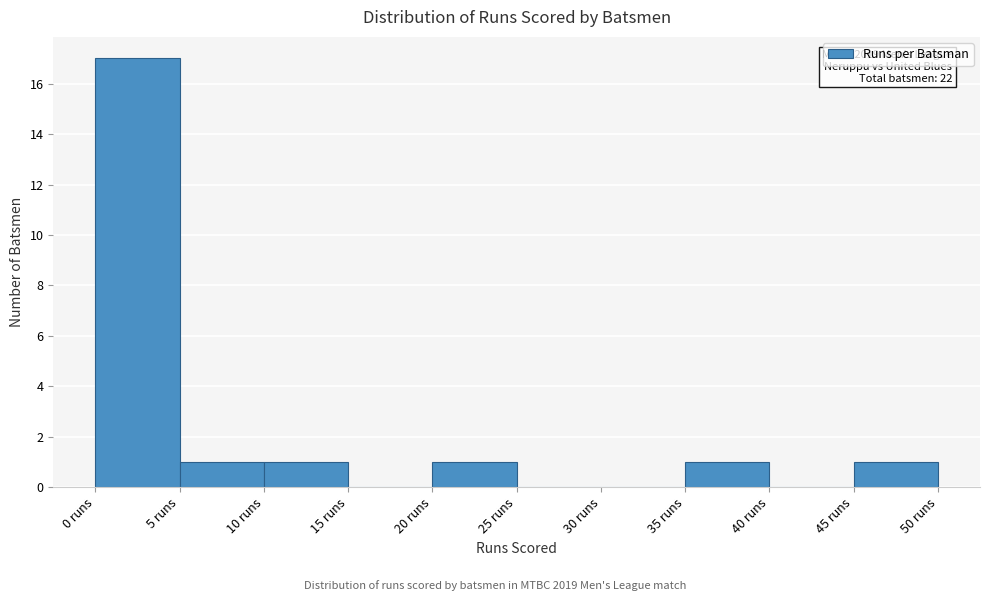

Which range on the x-axis has the tallest bar?

0 to 5